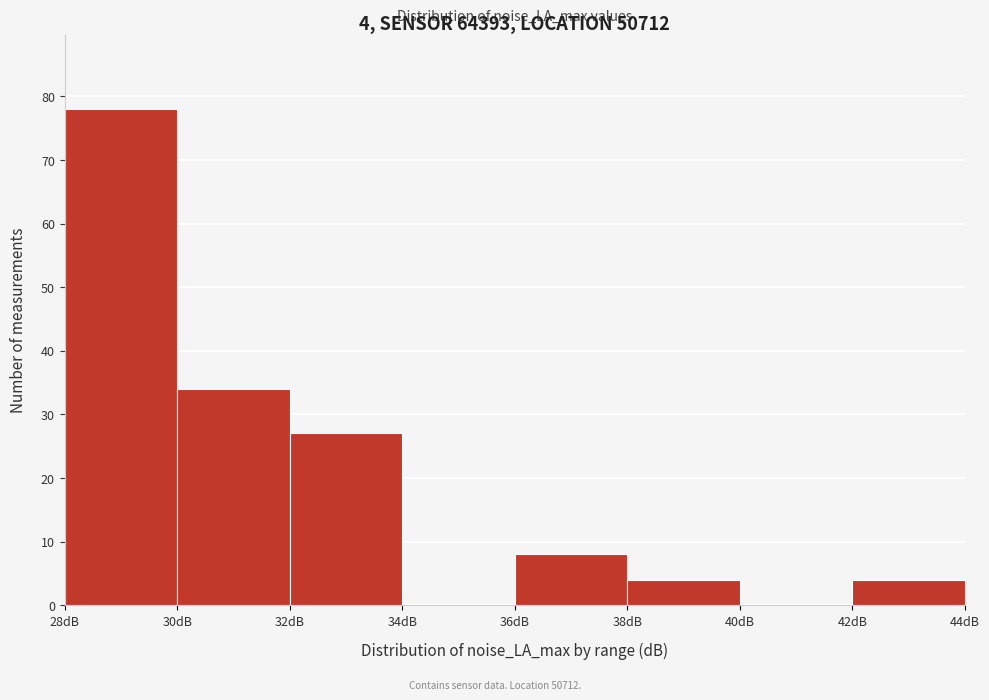

Which range on the x-axis has the tallest bar?

28 to 30